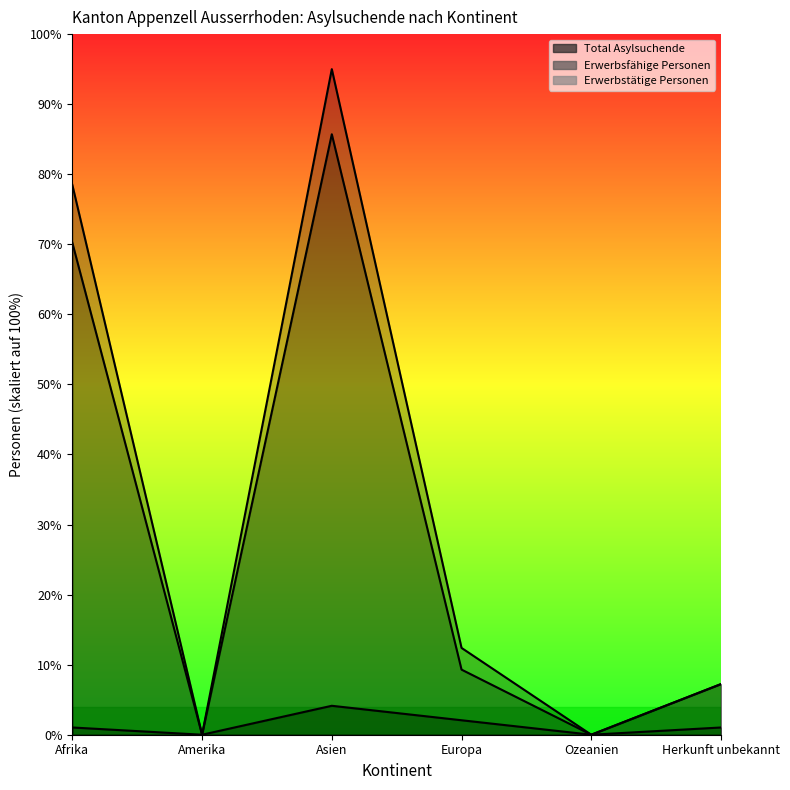

What is the value of the Erwerbstätige Personen point at the 1st from the left?

1.0